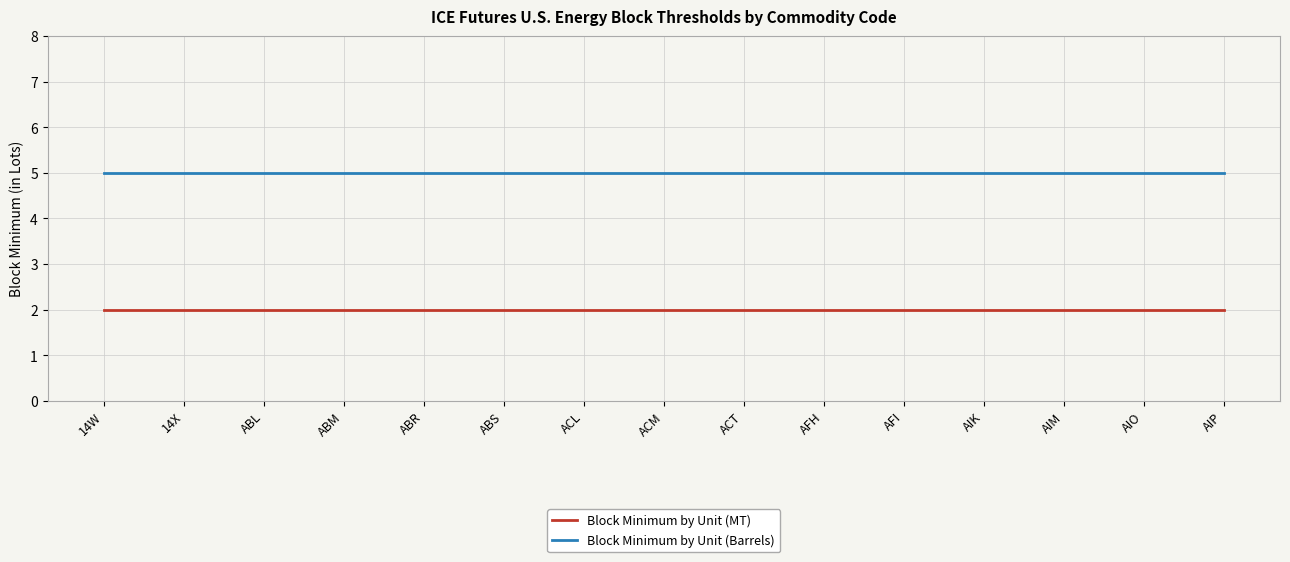

True or false: Block Minimum by Unit (Barrels) and Block Minimum by Unit (MT) cross at least once.

False